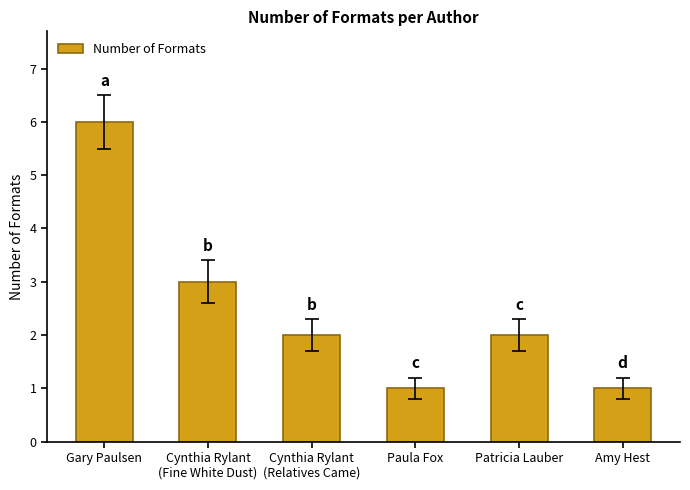

How many distinct data groups are displayed?

1